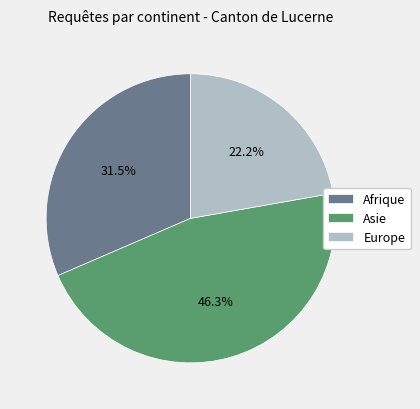

Does Europe represent more than half of the total?

No